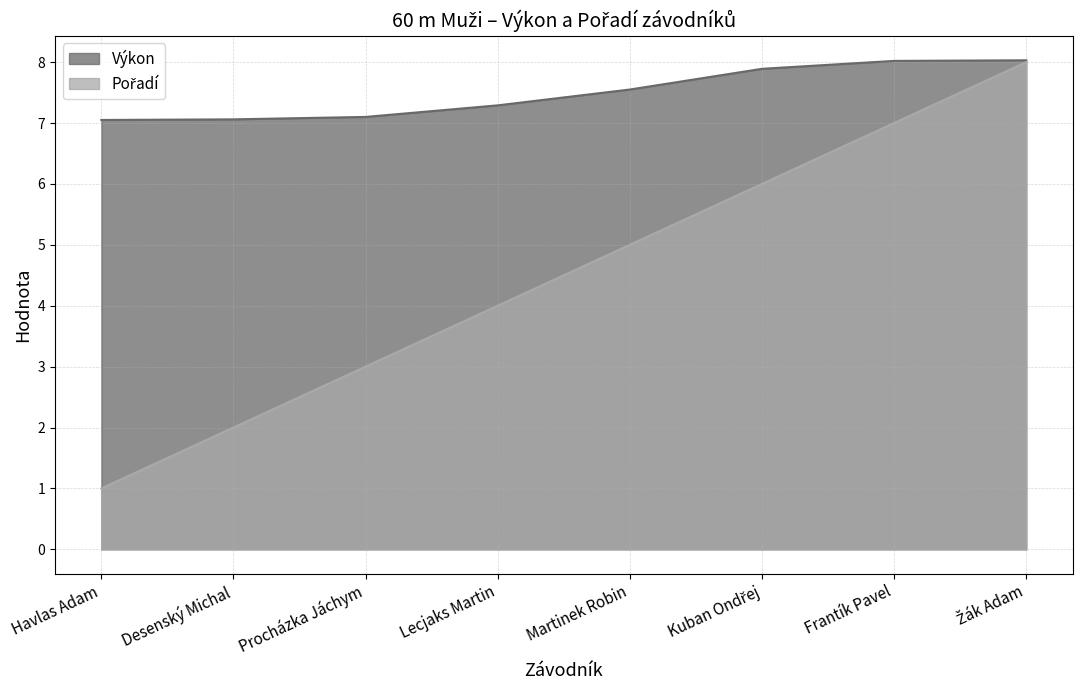

How many categories are shown in the chart?

8